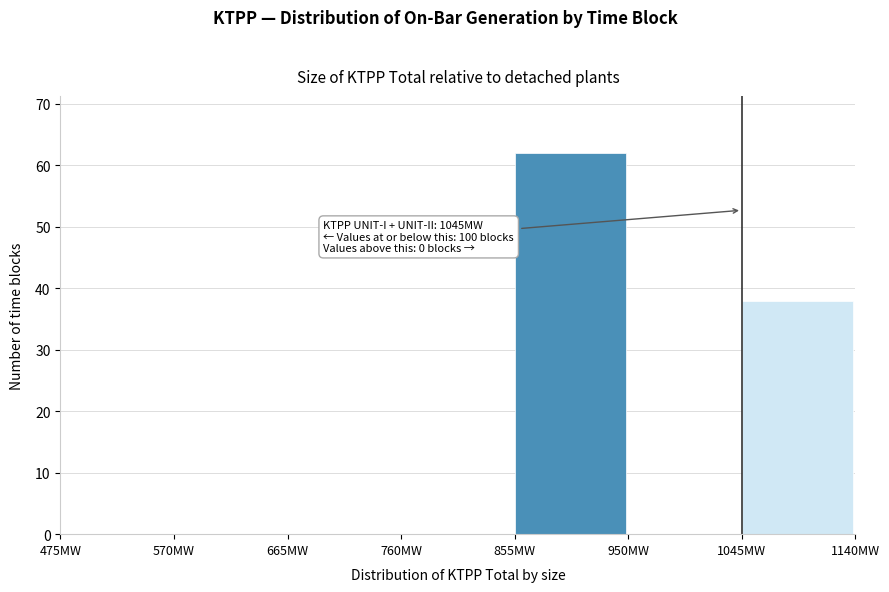

Which range on the x-axis has the tallest bar?

855 to 950